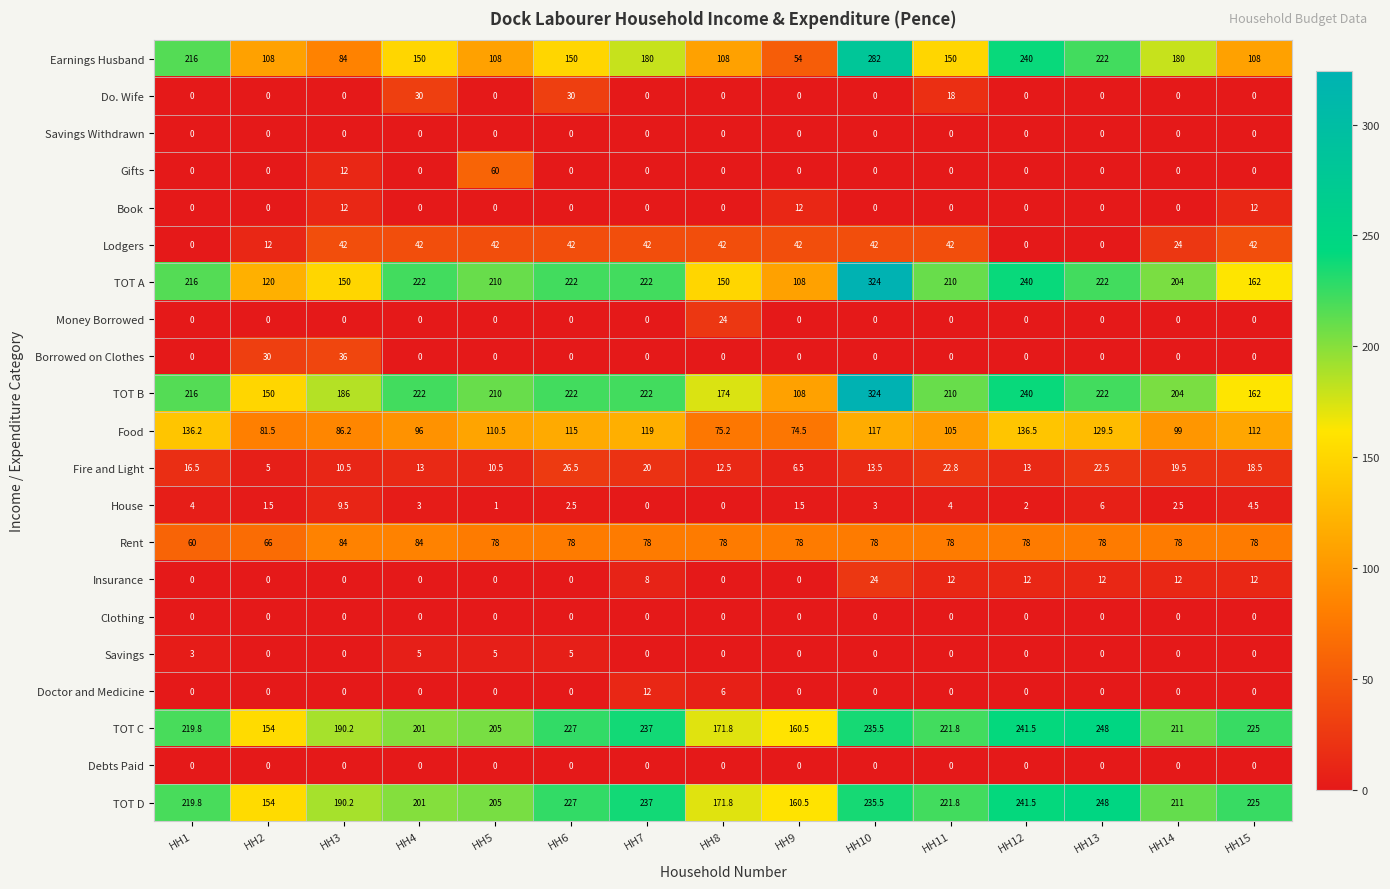

Which series changed the most between HH14 and HH15?

Earnings Husband